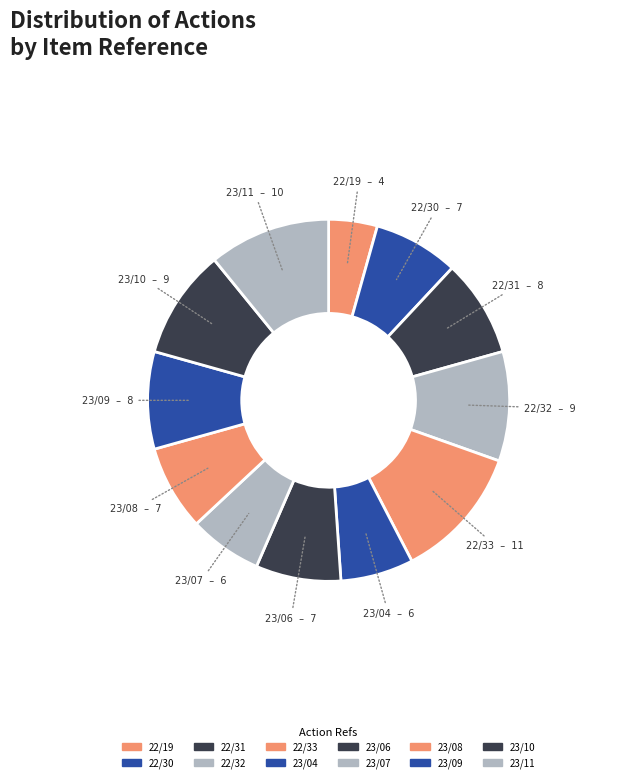

Is it true that 23/07 is 7% of the pie?

True